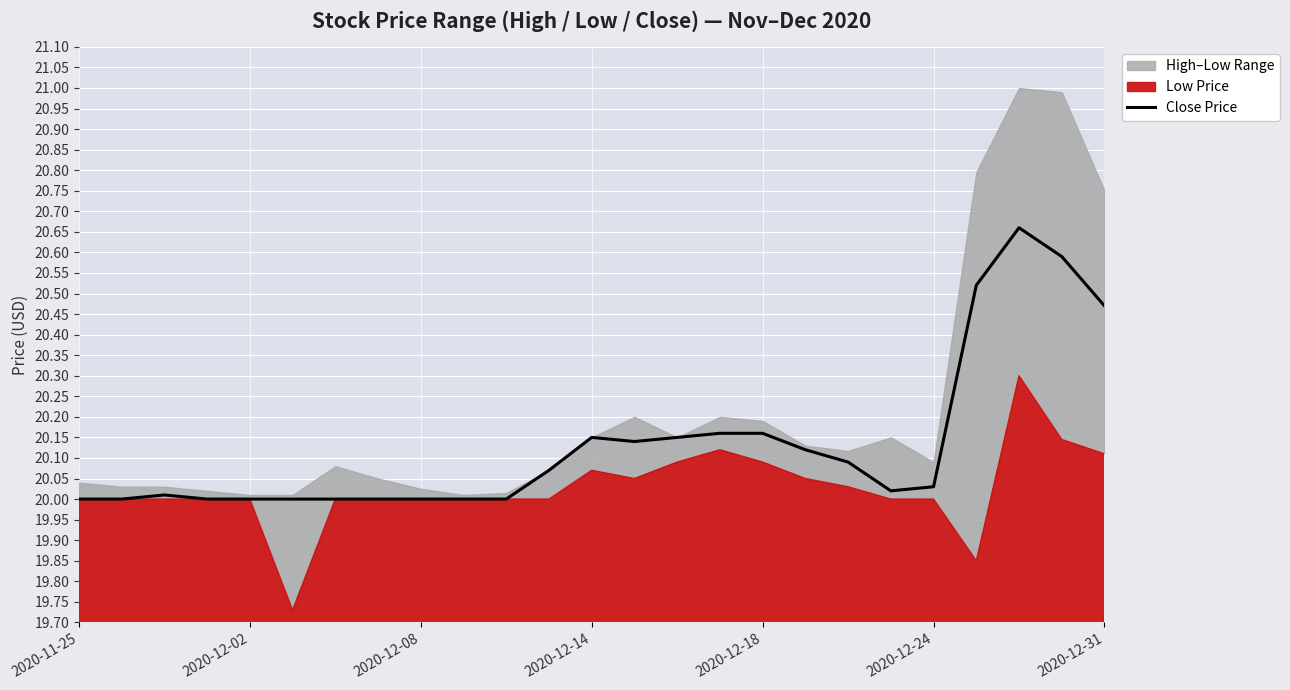

True or false: Close Price has a value of 20.0 at 2020-12-08.

True